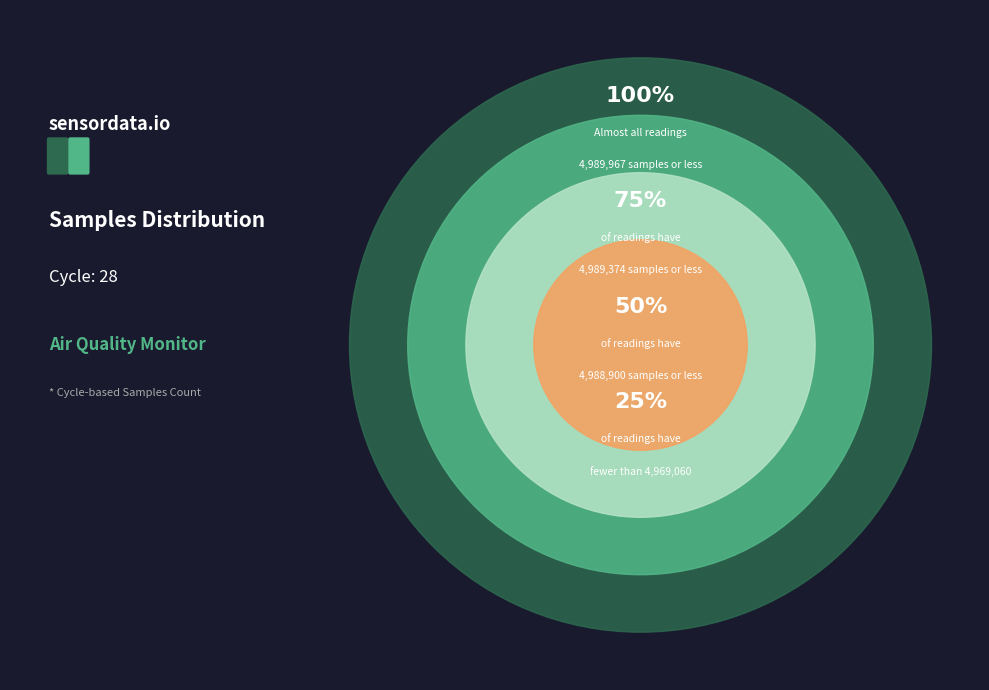

Approximately how many times larger is the value at 28 compared to 28?

1.0